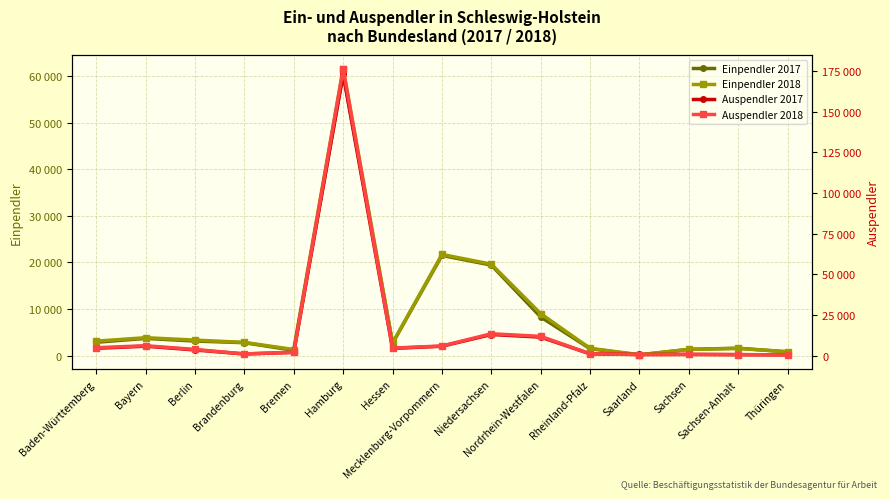

The value of Einpendler 2018 at Niedersachsen is 19624. True or false?

True